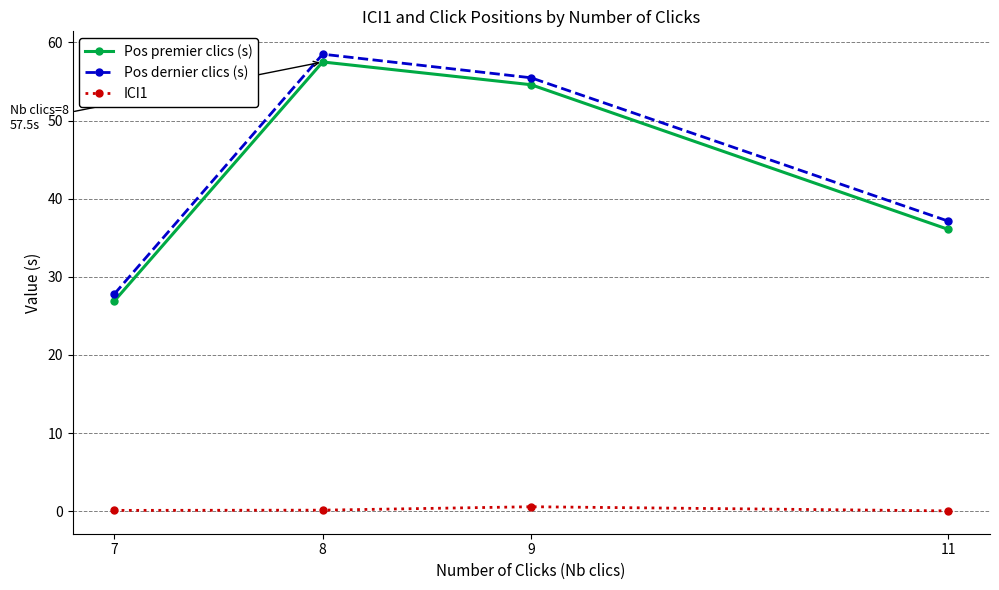

Rank the categories by Pos premier clics (s) value from lowest to highest.

7, 11, 9, 8